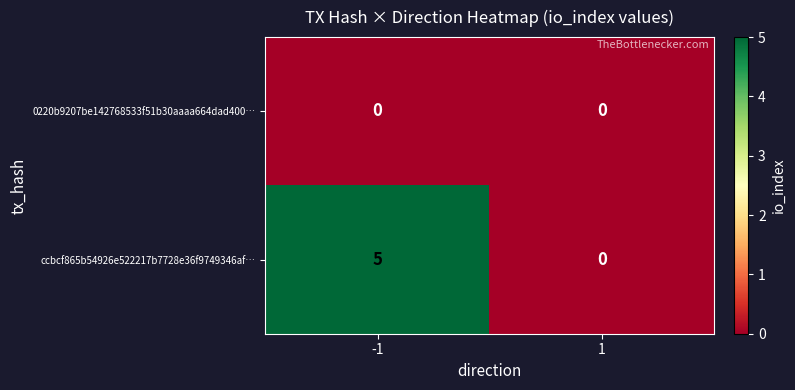

The value of ccbcf865b54926e522217b7728e36f9749346af… at 1 is 0. True or false?

True